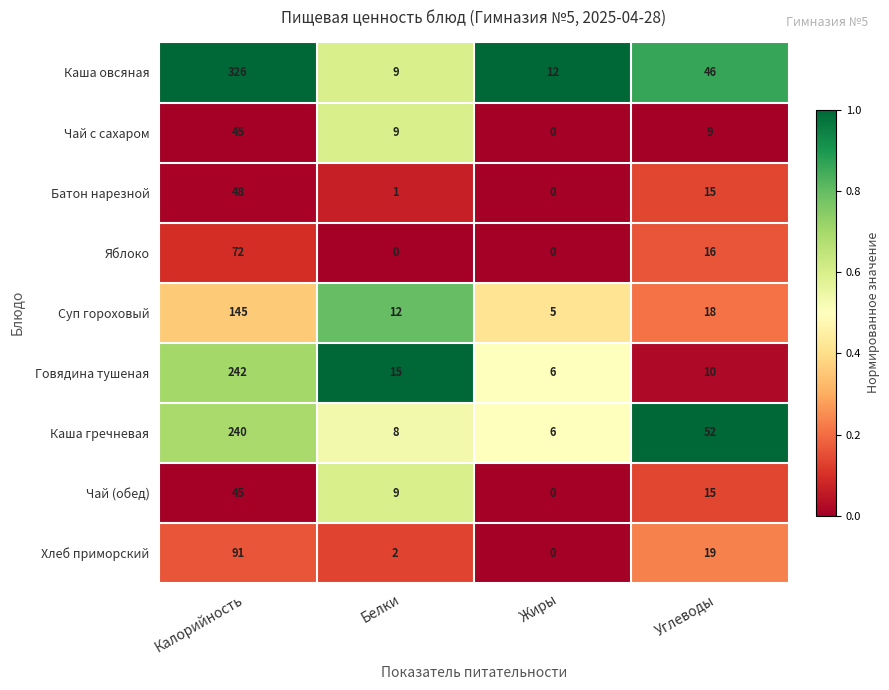

List the labels in order of Батон нарезной value, smallest first.

Жиры, Белки, Углеводы, Калорийность